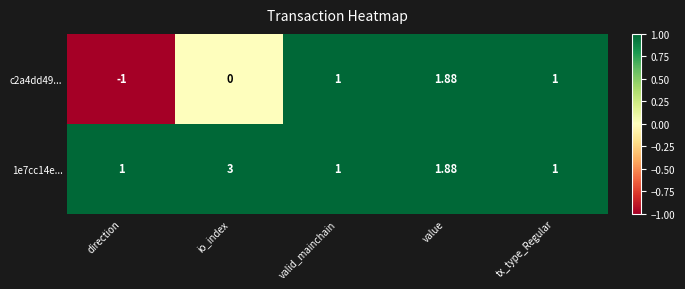

At which category is the sum across all series the highest?

value